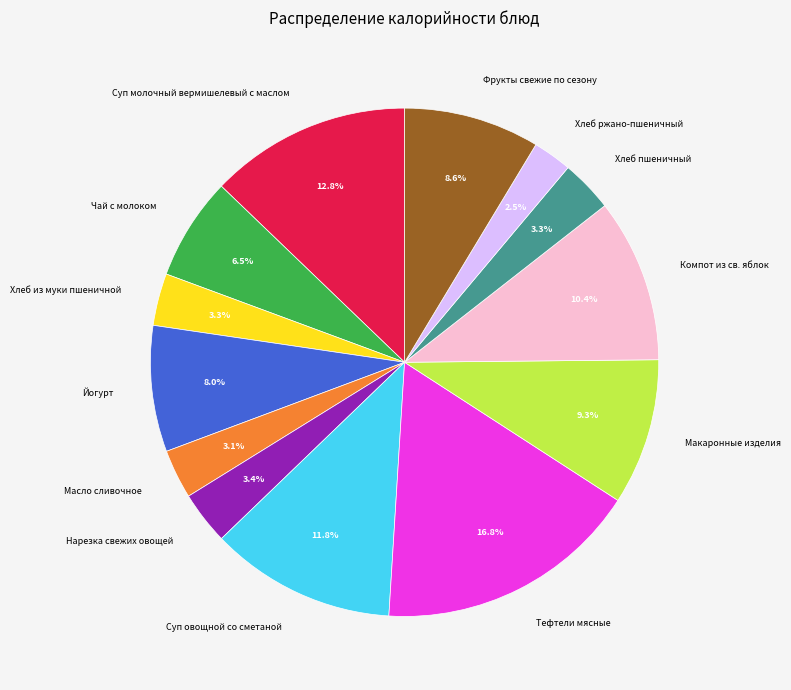

Is there a majority slice in this chart?

No